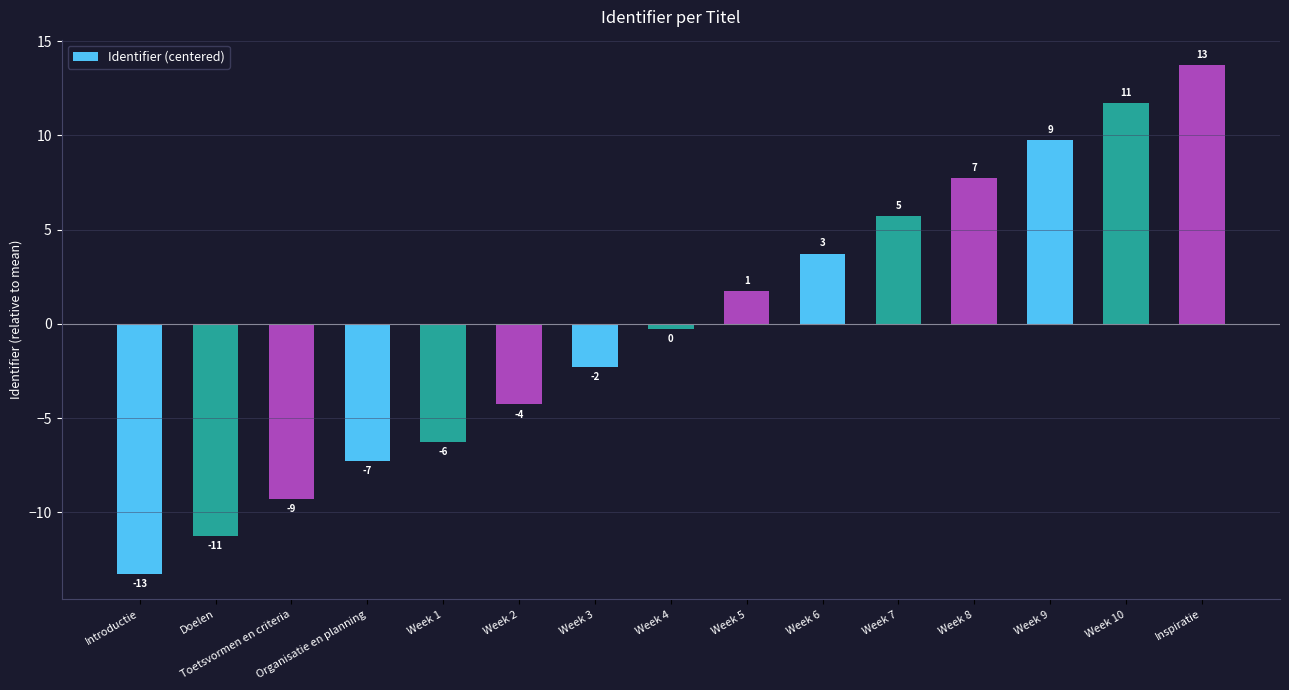

What is the maximum value shown in the chart?

13.7